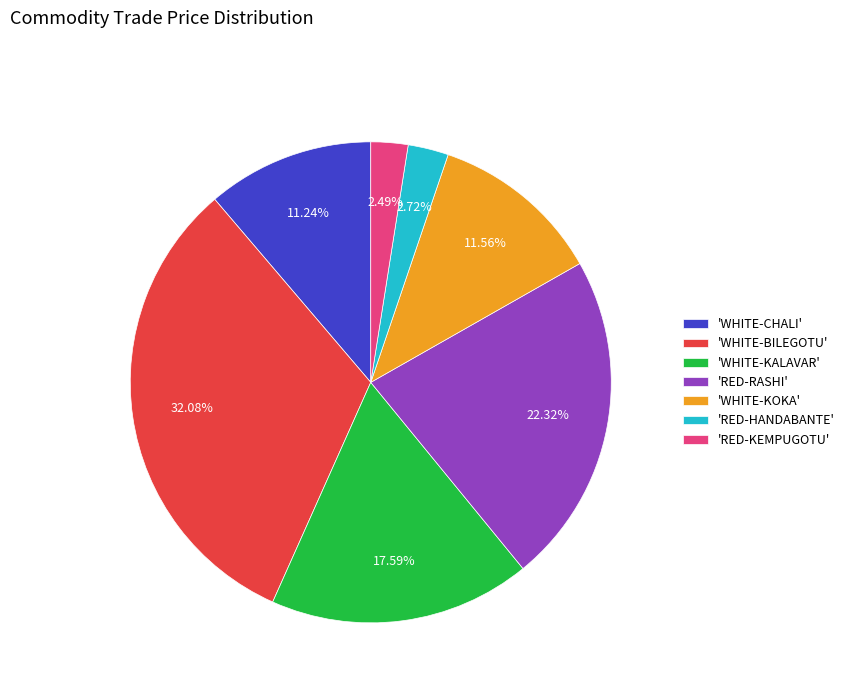

Do 'WHITE-BILEGOTU' and 'RED-RASHI' together represent more than half of the pie?

Yes